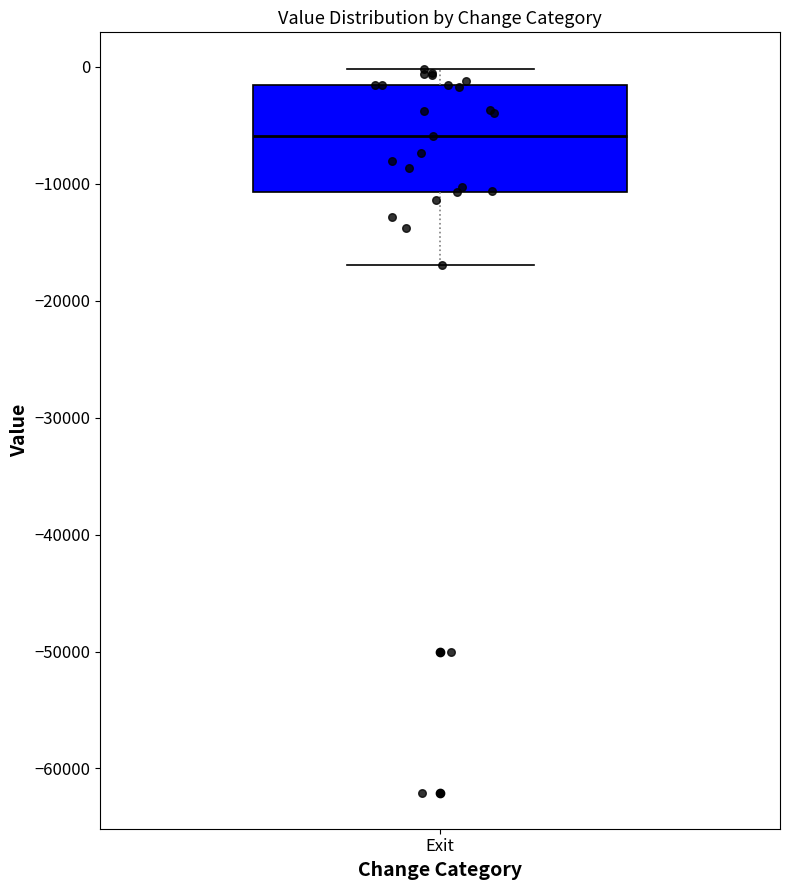

Read this box plot against the y-axis: the position of the median line, the range covered by the box, and the ends of both whiskers. The values are not printed on the chart, so give them approximately, as read against the axis.

median -6000, box -11000 to -2000, whiskers -17000 to 0